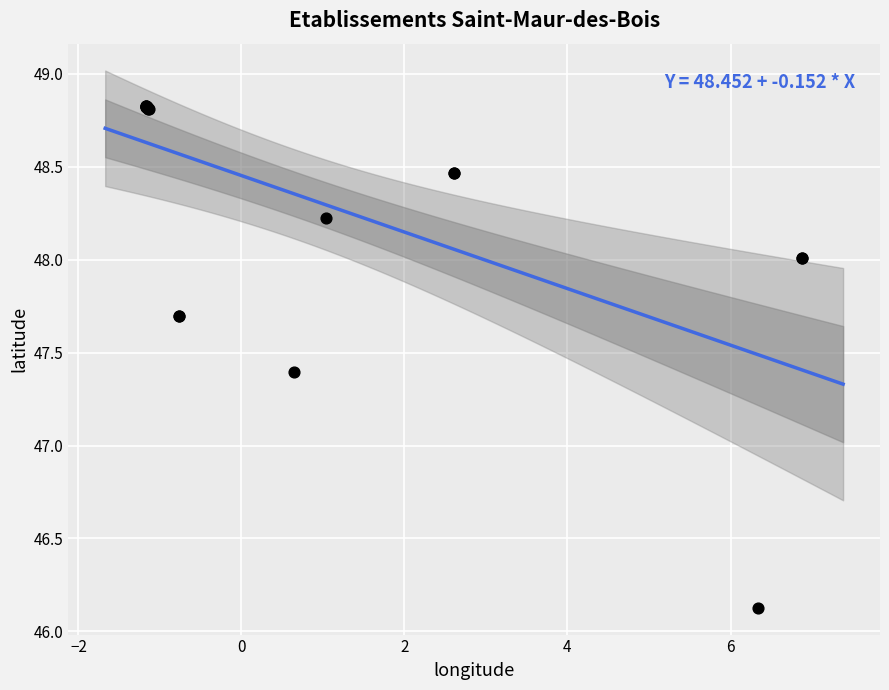

What Y value in the scatter plot is closest to 47?

47.4